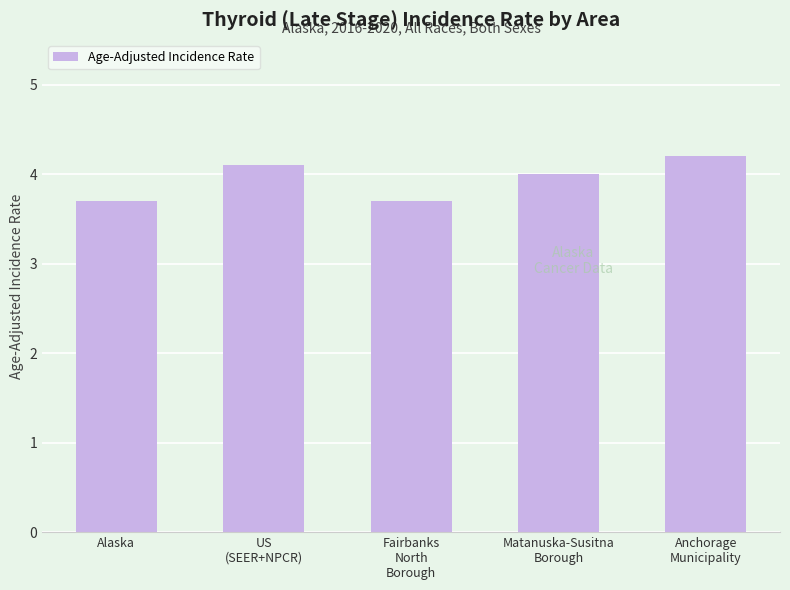

At which label does the data first exceed 4?

US
(SEER+NPCR)